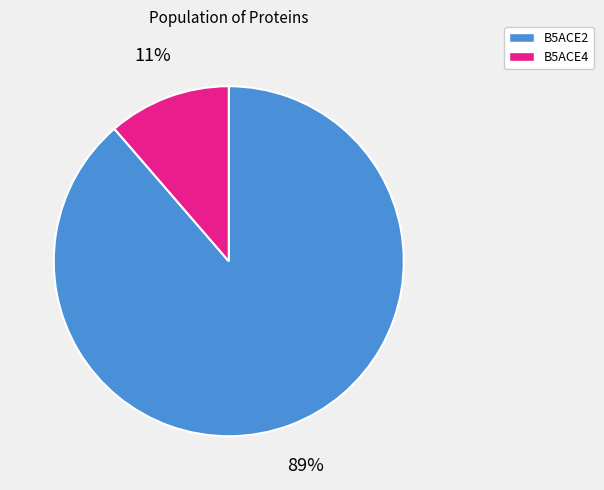

Which has a higher value, B5ACE2 or B5ACE4?

B5ACE2